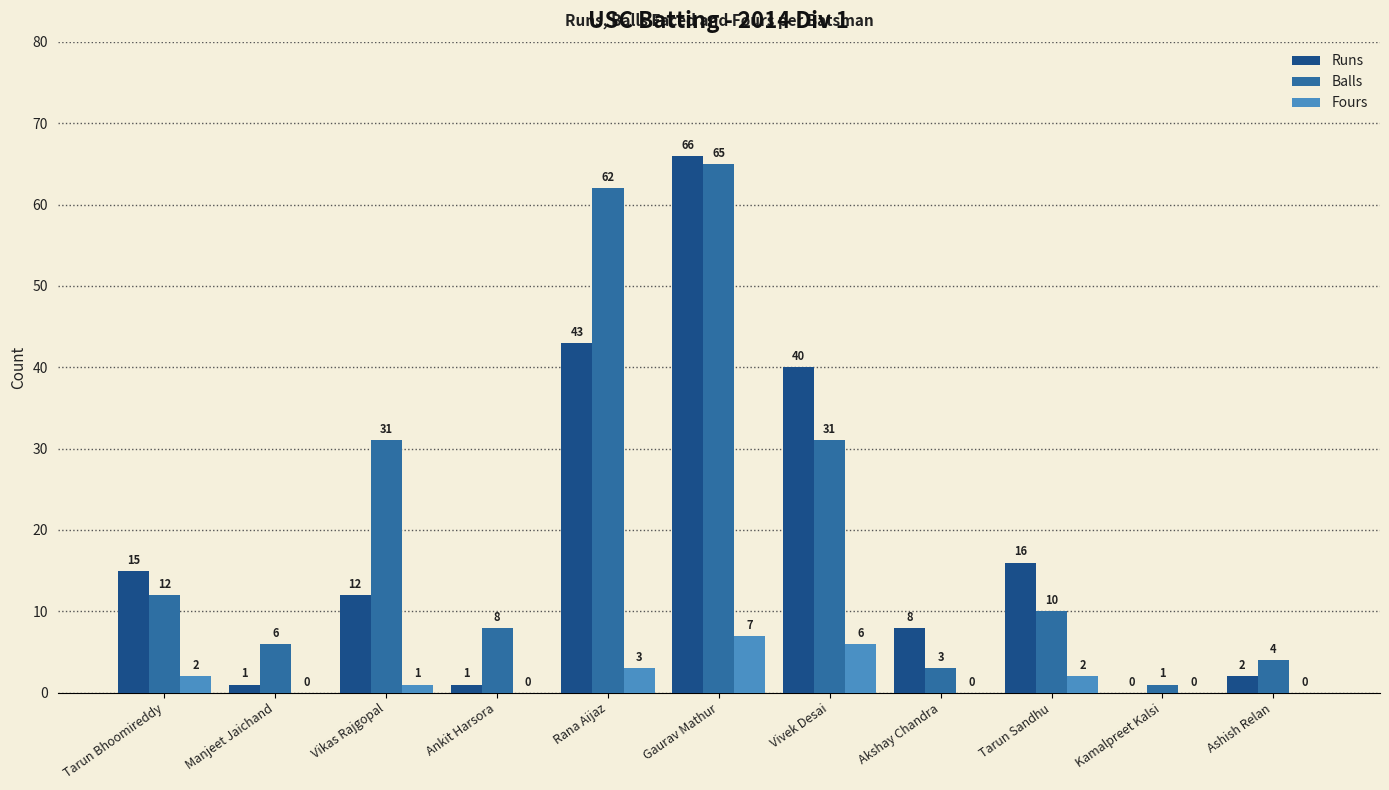

What is the sum of the Runs values at Tarun Bhoomireddy and Manjeet Jaichand?

16